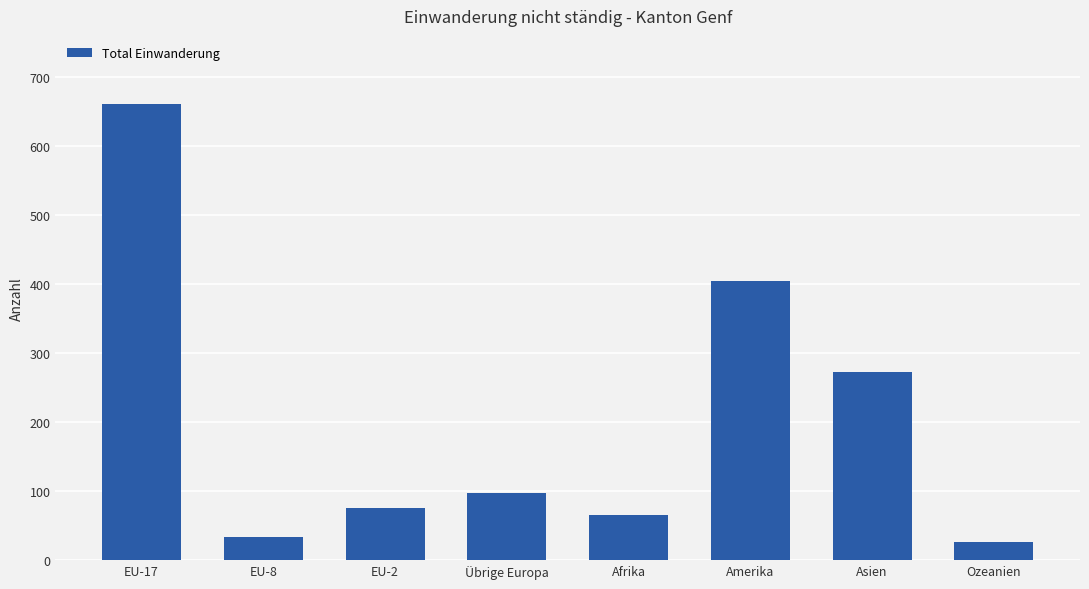

What position from the left is Afrika?

5